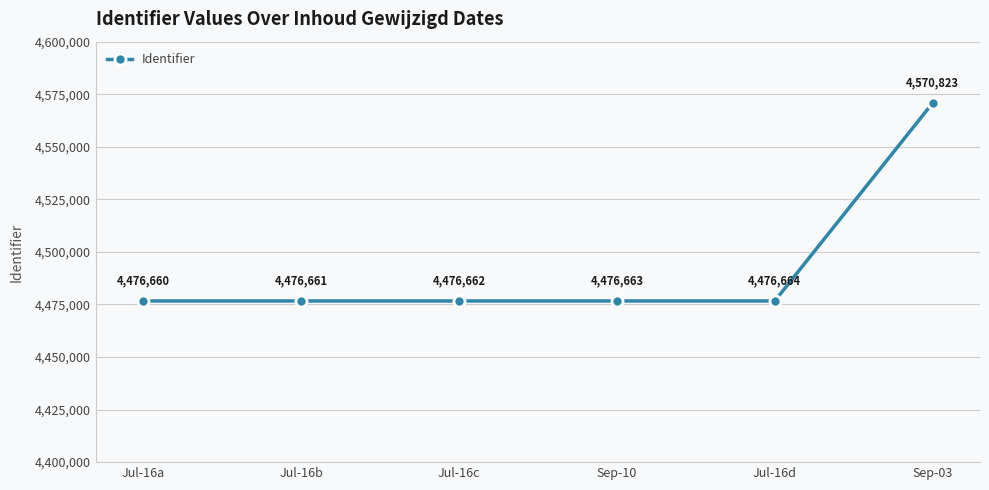

Reading left to right, extract all data points from this chart.

Jul-16a=4476660	Jul-16b=4476661	Jul-16c=4476662	Sep-10=4476663	Jul-16d=4476664	Sep-03=4570823